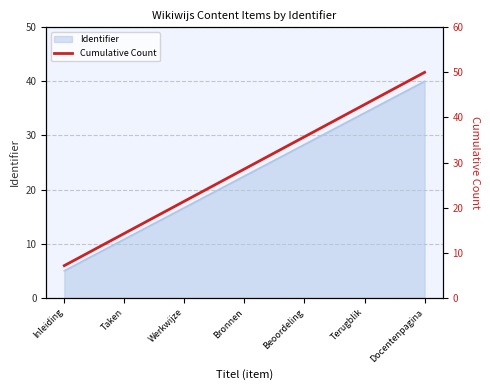

Which category has the lowest value in the Identifier series?

Inleiding